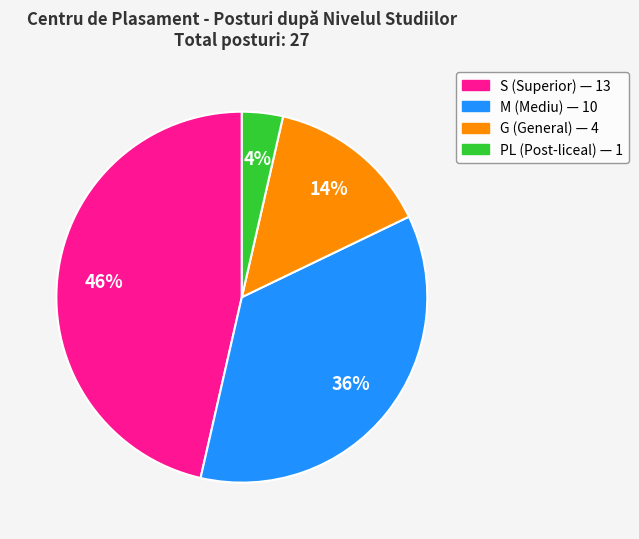

To the nearest percent, what is the average slice percentage?

25%